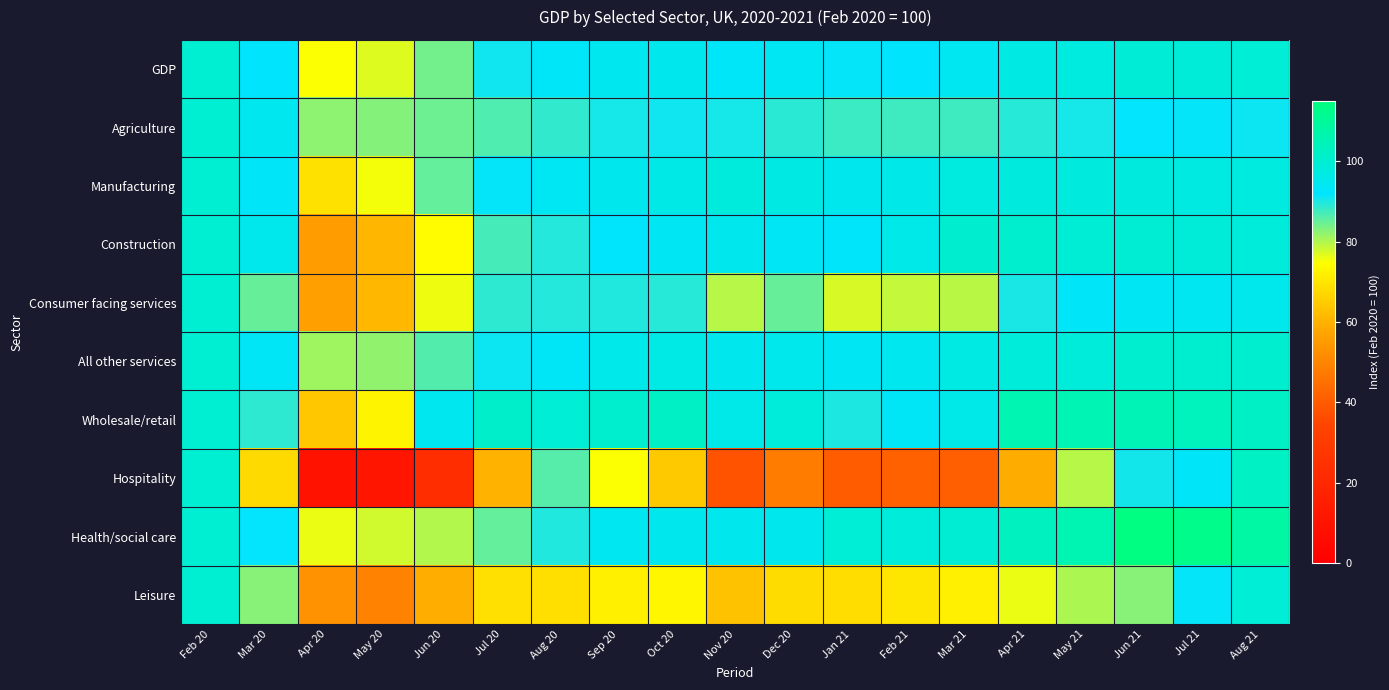

Reading left to right, what are all the values shown in this chart?

GDP: Feb 20=100.0	Mar 20=92.3	Apr 20=74.9	May 20=77.0	Jun 20=84.2	Jul 20=90.8	Aug 20=92.8	Sep 20=94.4	Oct 20=95.1	Nov 20=92.9	Dec 20=93.8	Jan 21=91.6	Feb 21=92.3	Mar 21=94.2	Apr 21=96.9	May 21=97.5	Jun 21=98.9	Jul 21=98.8	Aug 21=99.2
Agriculture: Feb 20=100.0	Mar 20=94.4	Apr 20=82.3	May 20=82.9	Jun 20=84.5	Jul 20=86.6	Aug 20=88.5	Sep 20=90.3	Oct 20=90.8	Nov 20=90.3	Dec 20=89.1	Jan 21=88.0	Feb 21=87.6	Mar 21=87.6	Apr 21=89.3	May 21=90.4	Jun 21=91.7	Jul 21=91.6	Aug 21=91.0
Manufacturing: Feb 20=100.0	Mar 20=93.0	Apr 20=69.0	May 20=75.3	Jun 20=85.2	Jul 20=91.6	Aug 20=93.8	Sep 20=94.9	Oct 20=96.3	Nov 20=98.0	Dec 20=96.9	Jan 21=95.1	Feb 21=96.0	Mar 21=97.3	Apr 21=97.8	May 21=97.9	Jun 21=97.8	Jul 21=97.2	Aug 21=97.7
Construction: Feb 20=100.0	Mar 20=95.3	Apr 20=55.5	May 20=60.8	Jun 20=74.3	Jul 20=87.3	Aug 20=89.5	Sep 20=92.4	Oct 20=94.1	Nov 20=94.9	Dec 20=93.5	Jan 21=92.7	Feb 21=95.8	Mar 21=100.5	Apr 21=100.8	May 21=99.4	Jun 21=99.7	Jul 21=98.8	Aug 21=98.6
Consumer facing services: Feb 20=100.0	Mar 20=85.1	Apr 20=56.6	May 20=60.9	Jun 20=75.8	Jul 20=88.9	Aug 20=89.6	Sep 20=89.8	Oct 20=89.3	Nov 20=79.7	Dec 20=85.0	Jan 21=77.3	Feb 21=78.7	Mar 21=79.5	Apr 21=90.2	May 21=93.0	Jun 21=94.1	Jul 21=94.2	Aug 21=95.3
All other services: Feb 20=100.0	Mar 20=93.3	Apr 20=81.3	May 20=82.0	Jun 20=86.4	Jul 20=91.0	Aug 20=93.4	Sep 20=95.5	Oct 20=96.4	Nov 20=95.1	Dec 20=95.4	Jan 21=94.1	Feb 21=94.5	Mar 21=96.6	Apr 21=98.2	May 21=98.4	Jun 21=100.4	Jul 21=100.3	Aug 21=100.4
Wholesale/retail: Feb 20=100.0	Mar 20=88.9	Apr 20=64.1	May 20=72.6	Jun 20=94.5	Jul 20=101.5	Aug 20=99.1	Sep 20=100.7	Oct 20=102.0	Nov 20=95.9	Dec 20=98.4	Jan 21=90.0	Feb 21=93.4	Mar 21=95.8	Apr 21=105.6	May 21=105.2	Jun 21=105.0	Jul 21=103.7	Aug 21=102.1
Hospitality: Feb 20=100.0	Mar 20=67.7	Apr 20=9.3	May 20=10.7	Jun 20=23.1	Jul 20=60.0	Aug 20=86.1	Sep 20=75.0	Oct 20=64.5	Nov 20=38.1	Dec 20=47.7	Jan 21=40.2	Feb 21=41.2	Mar 21=40.7	Apr 21=58.9	May 21=79.6	Jun 21=90.7	Jul 21=93.1	Aug 21=102.6
Health/social care: Feb 20=100.0	Mar 20=91.8	Apr 20=76.0	May 20=77.9	Jun 20=79.9	Jul 20=85.3	Aug 20=89.8	Sep 20=94.3	Oct 20=95.2	Nov 20=94.9	Dec 20=95.2	Jan 21=99.2	Feb 21=98.5	Mar 21=99.7	Apr 21=103.1	May 21=105.7	Jun 21=114.3	Jul 21=112.7	Aug 21=108.1
Leisure: Feb 20=100.0	Mar 20=82.8	Apr 20=53.1	May 20=49.5	Jun 20=59.4	Jul 20=68.9	Aug 20=68.7	Sep 20=72.0	Oct 20=73.2	Nov 20=63.2	Dec 20=68.2	Jan 21=68.4	Feb 21=69.9	Mar 21=71.7	Apr 21=76.1	May 21=80.2	Jun 21=82.8	Jul 21=91.5	Aug 21=99.2